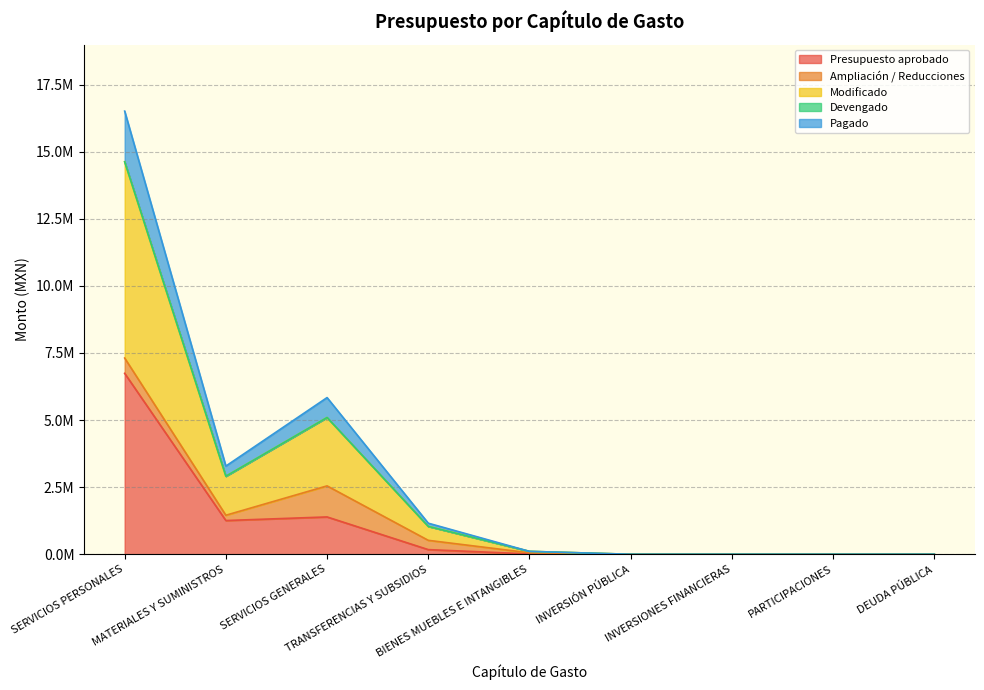

True or false: Modificado and Presupuesto aprobado intersect in this chart.

False